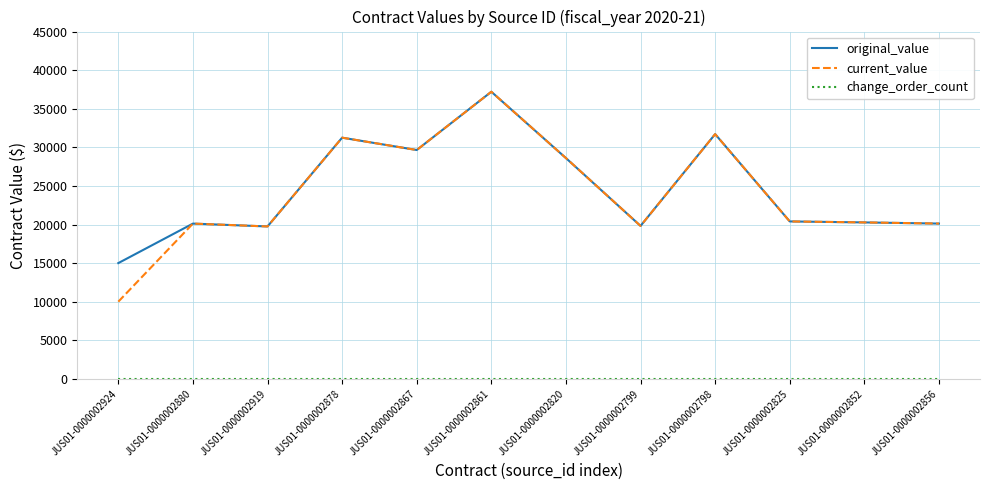

How many distinct data groups are displayed?

3